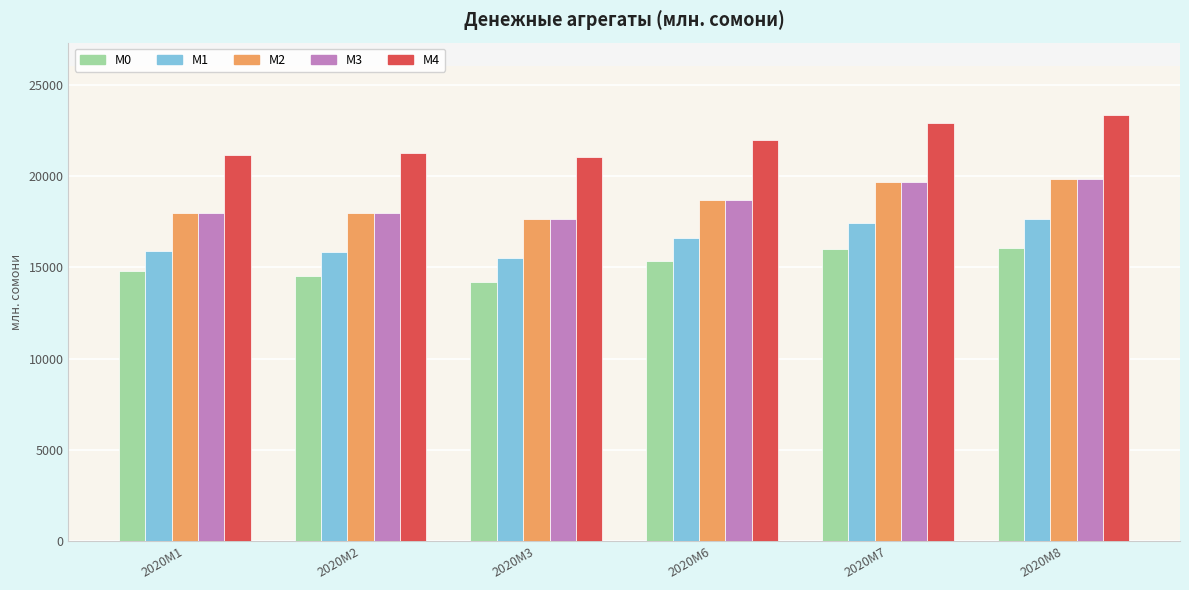

What value does the M3 series have at 2020M2?

17991.7